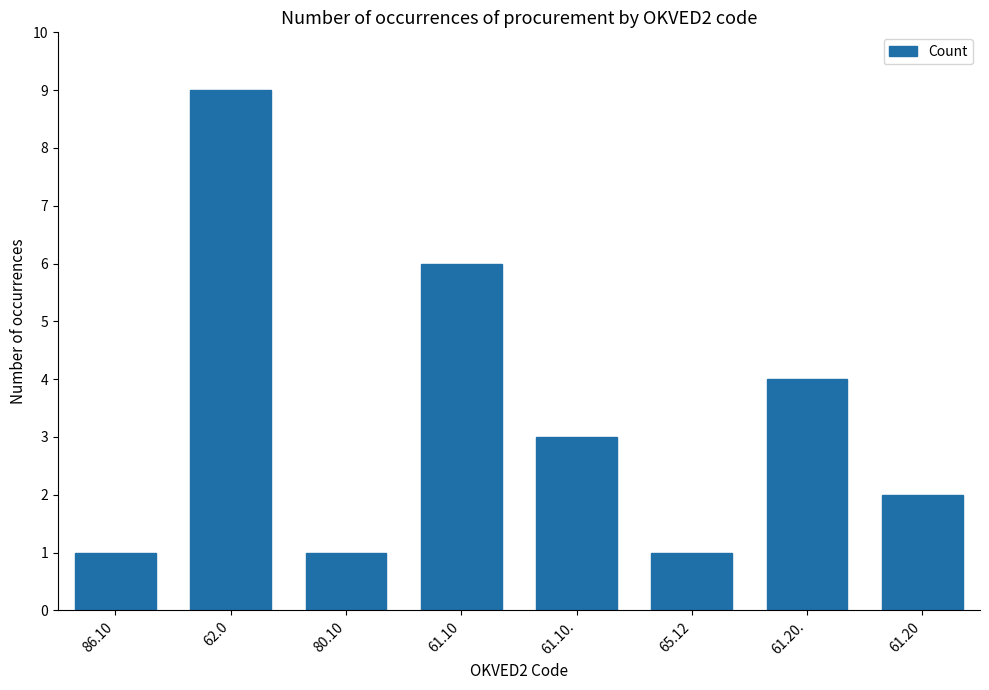

What is the change in value from 80.10 to 61.20?

+1